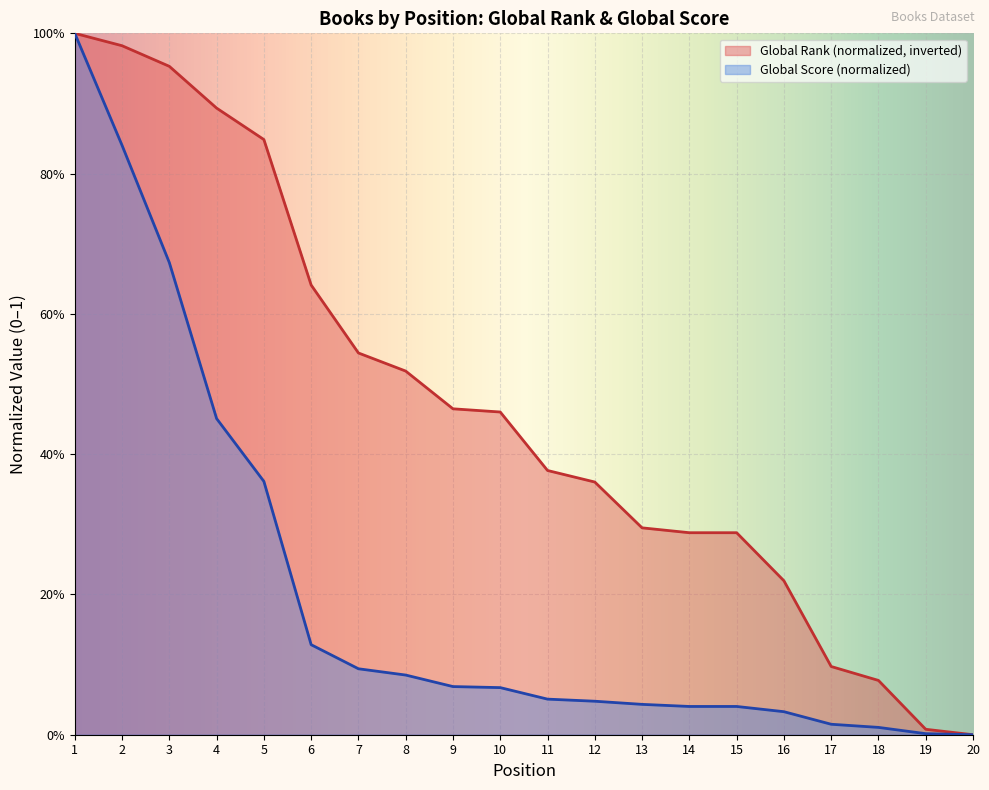

What is the approximate value of Global Rank at 2?

1.0